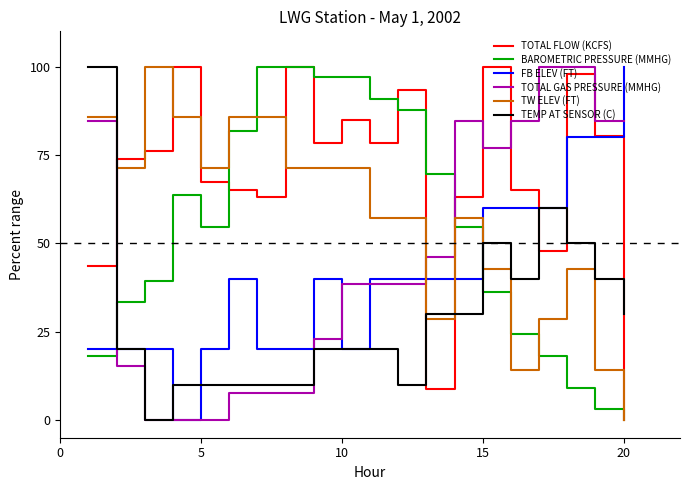

What is the maximum value shown in the chart?

100.0